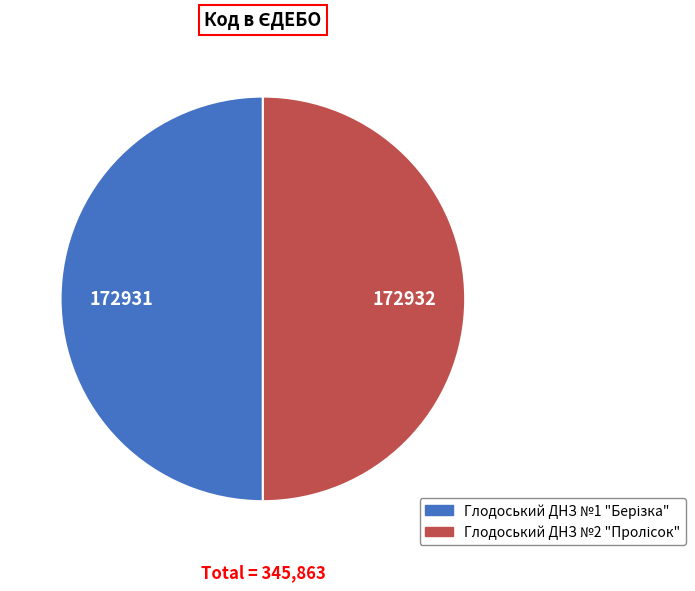

How many segments does this pie chart have?

2